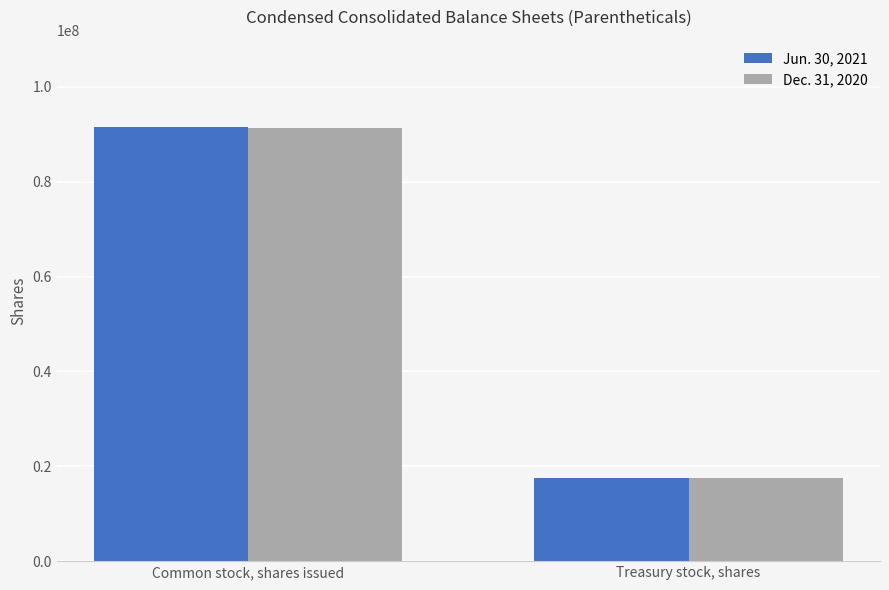

What is the label of the 2nd bar from the right?

Common stock, shares issued